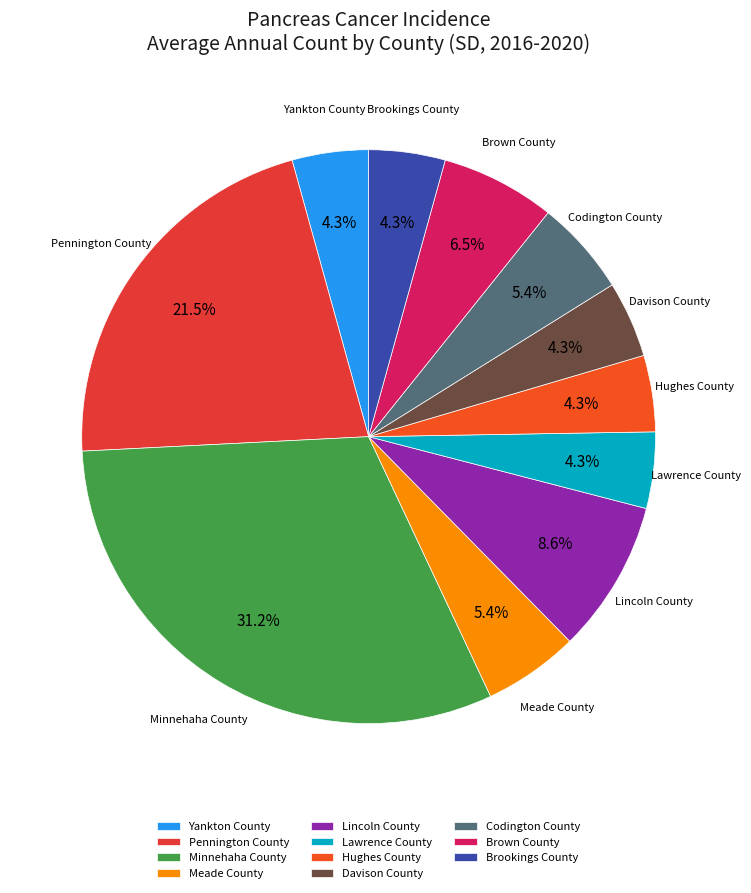

Does Brookings County account for over 50% of the chart?

No